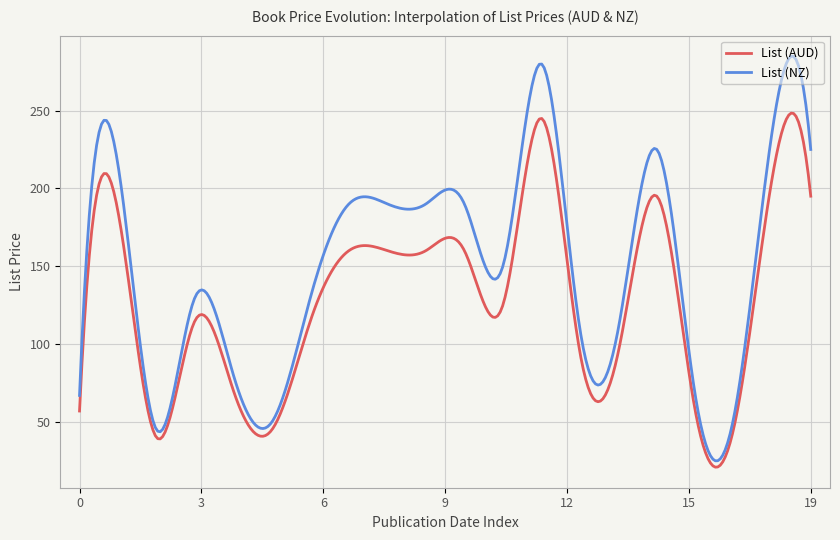

Which series has the largest range (max minus min)?

List (NZ)